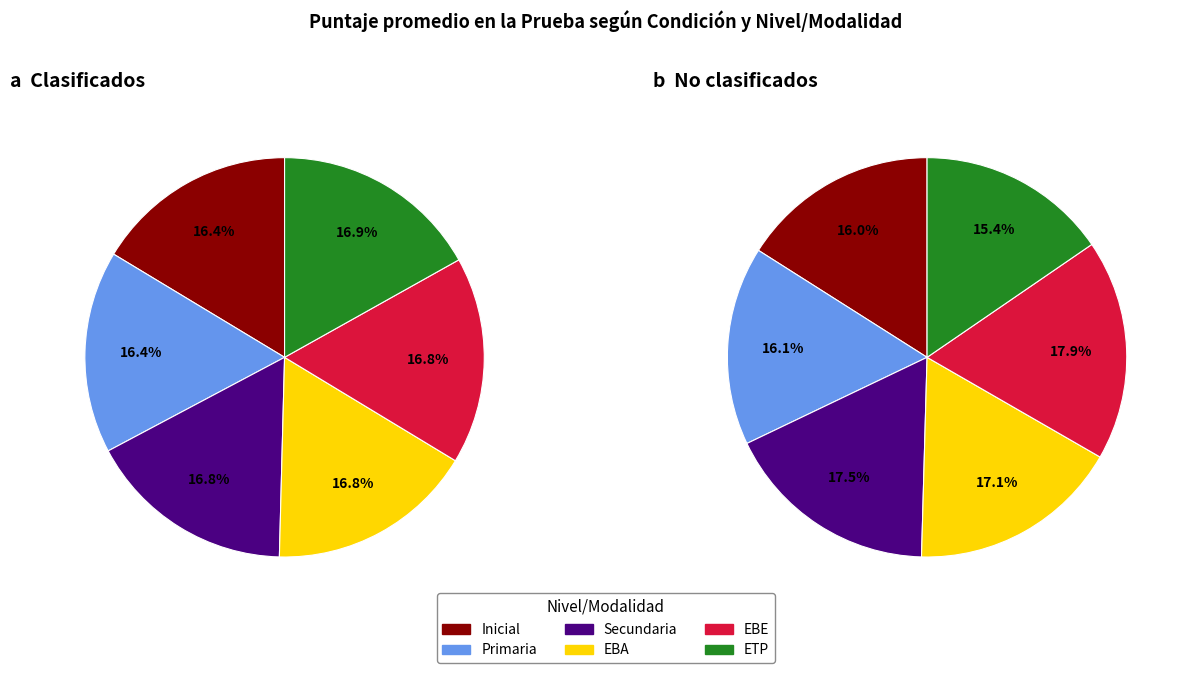

Is EBE the majority of the pie?

No